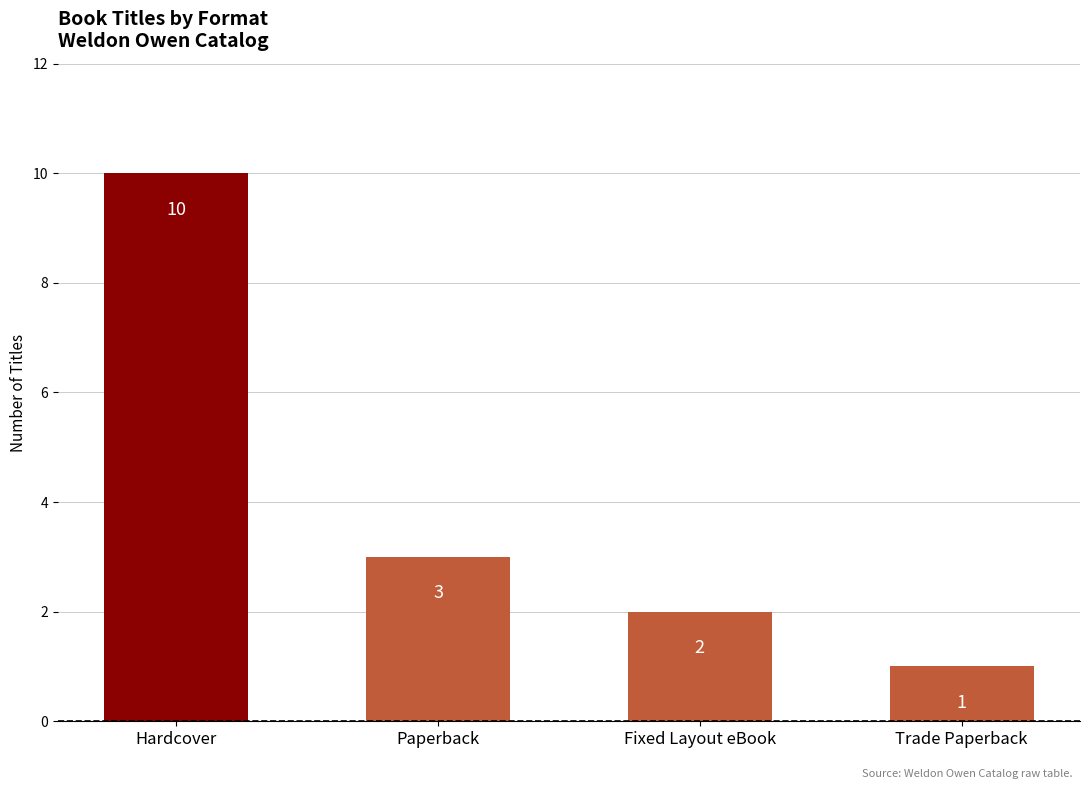

What position from the right is Paperback?

3